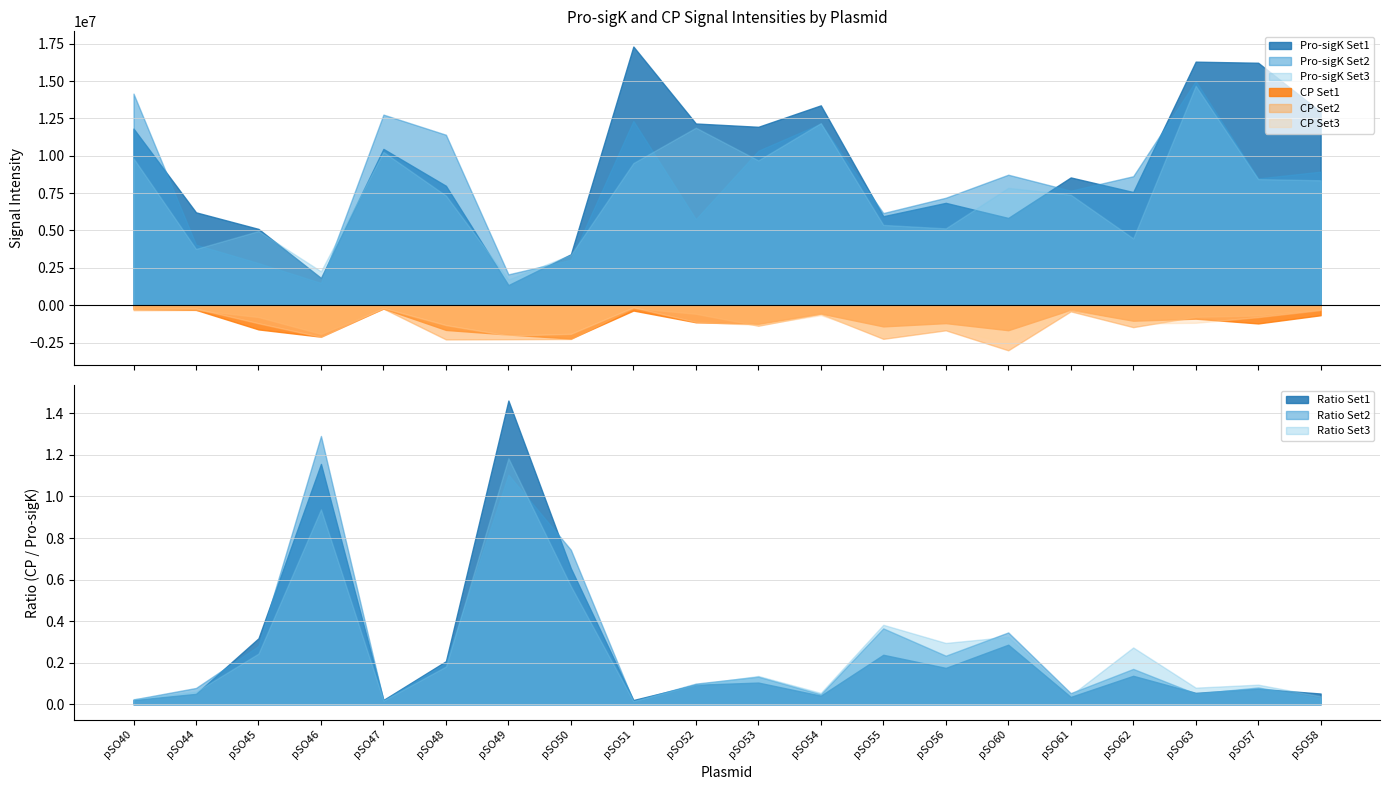

What is the difference between the second highest and second lowest values in the CP Set2 series?

2061850